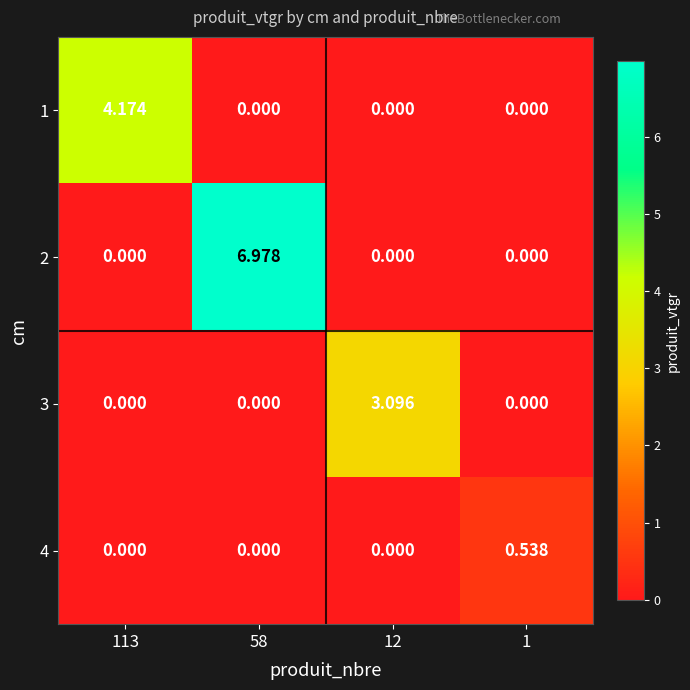

Is the value of 1 at 113 greater than the value of 4 at 12?

Yes